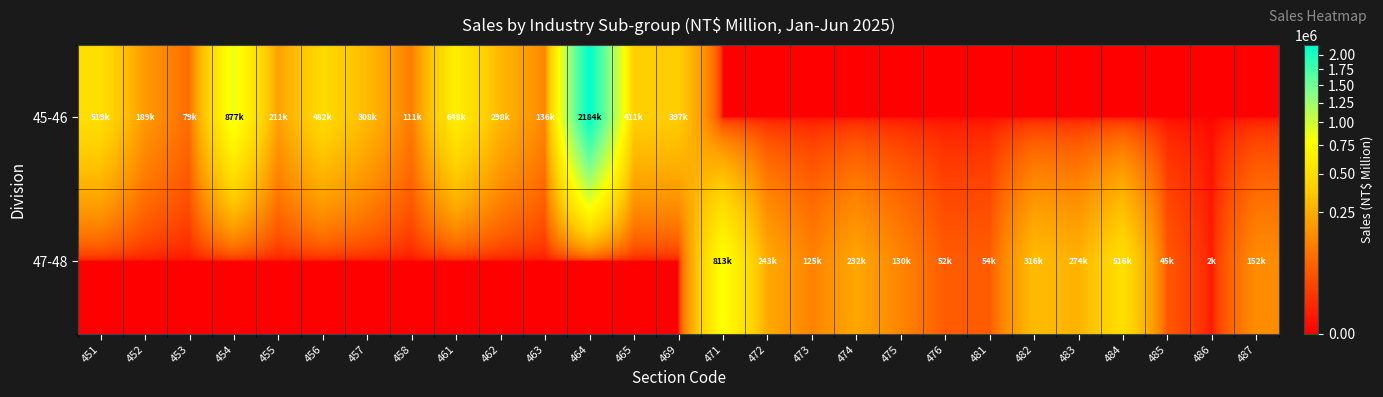

Which series has the largest total across all categories?

45-46